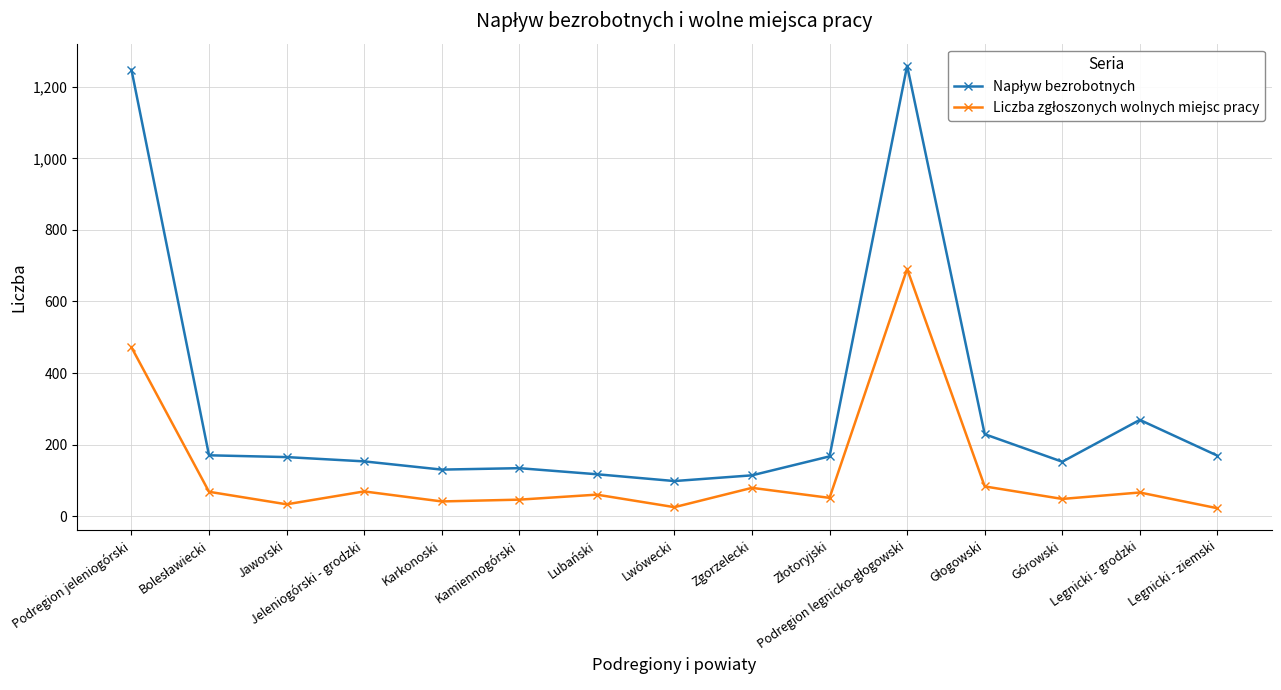

Does the chart display data point markers on the line(s)?

Yes